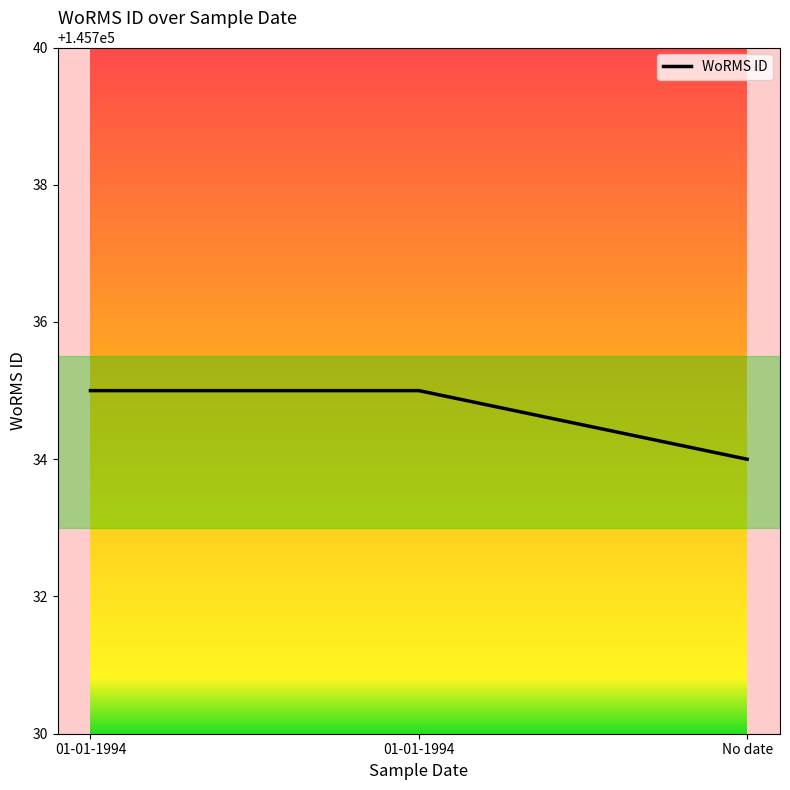

What is the label of the 1st point from the left?

01-01-1994